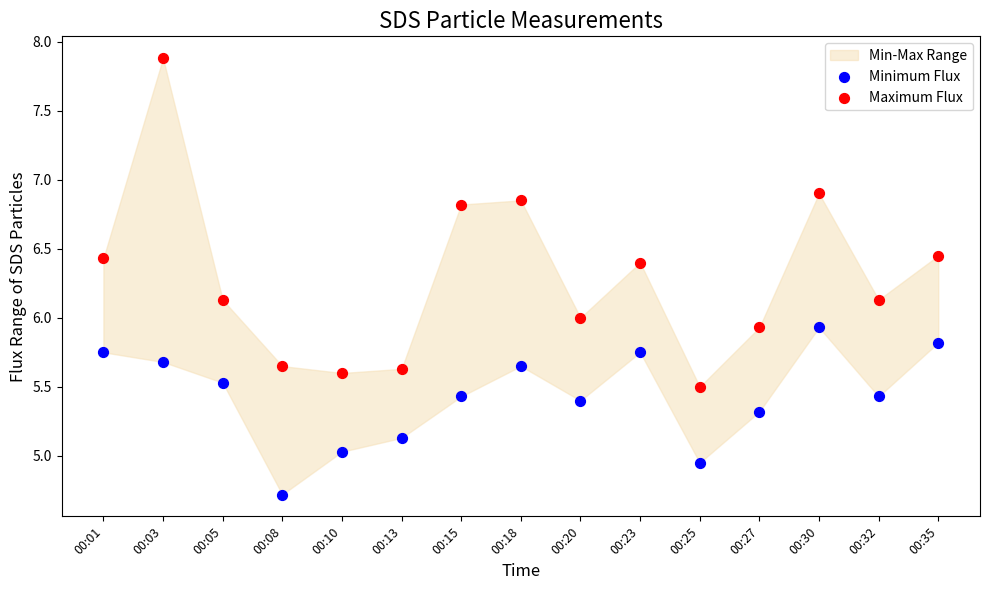

Across all data points, what is the range of Y values (max minus min)?

3.2